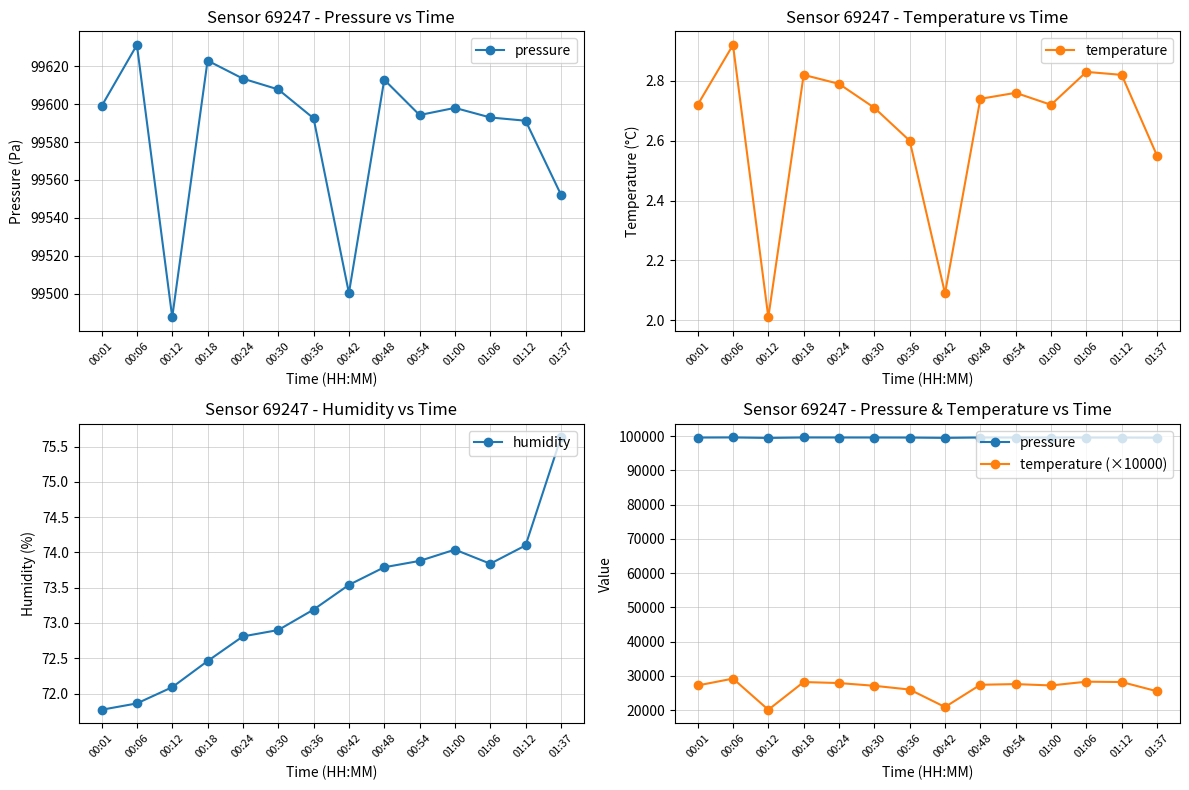

In temperature (×10000), how many points are lower than both neighbors (excluding endpoints)?

3